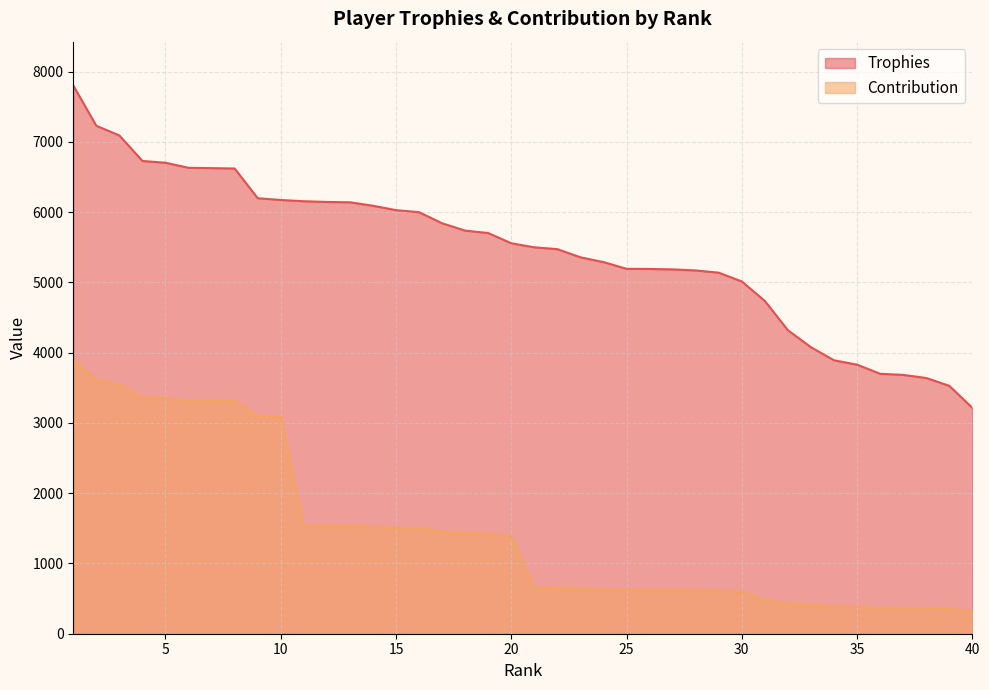

What is the sum of all Contribution values?

58908